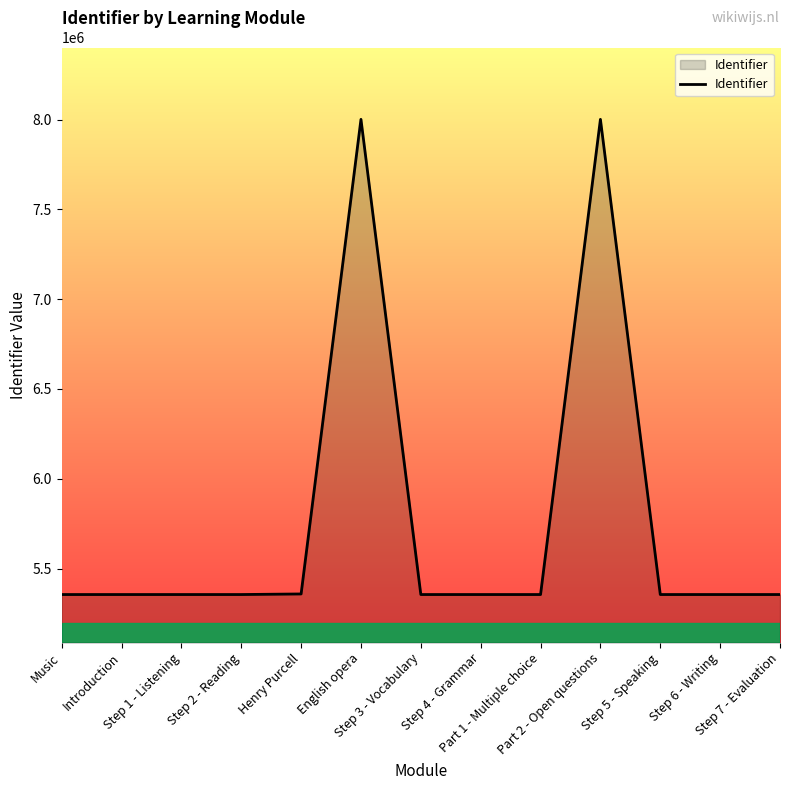

What is the greatest value displayed?

8000849